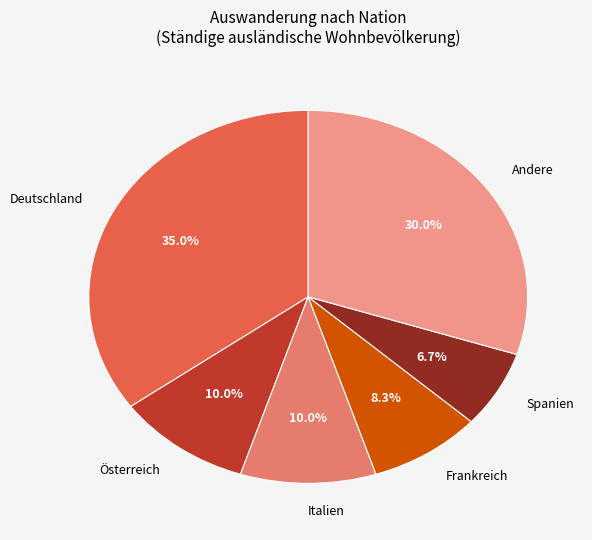

What is the smallest slice in the pie chart?

Spanien